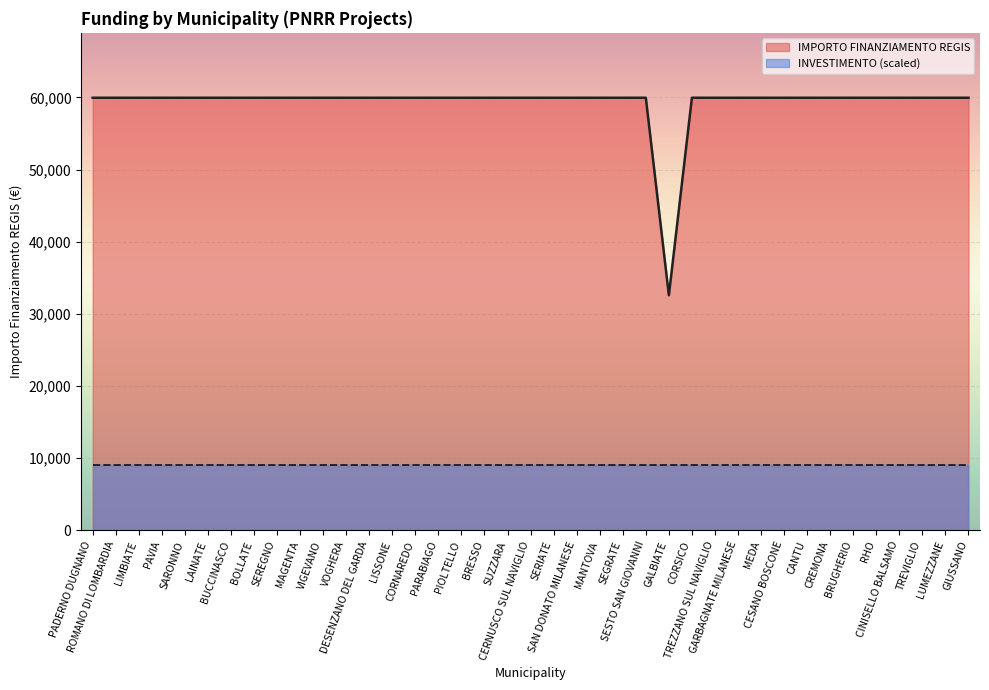

What is the maximum value shown in the chart?

59966.0